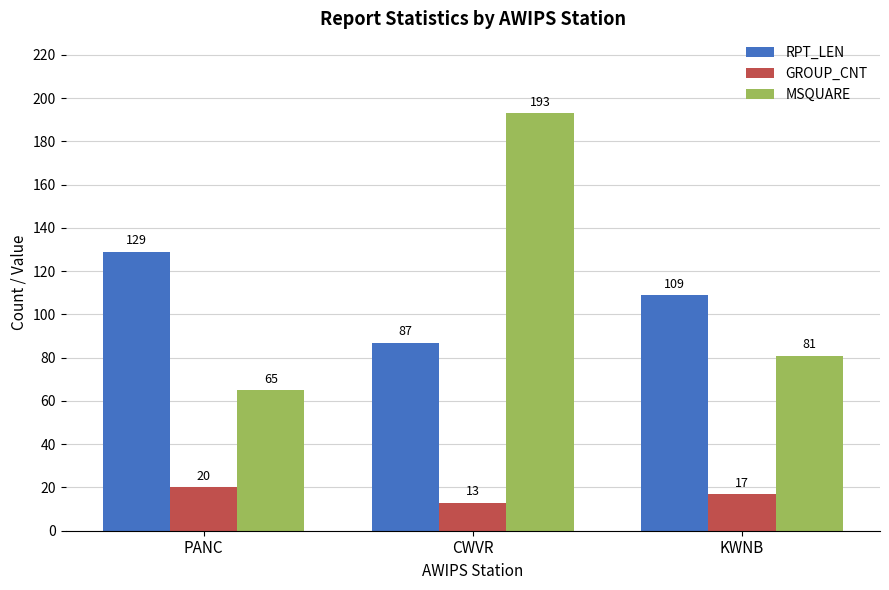

What is the difference between the highest and lowest values at PANC?

109